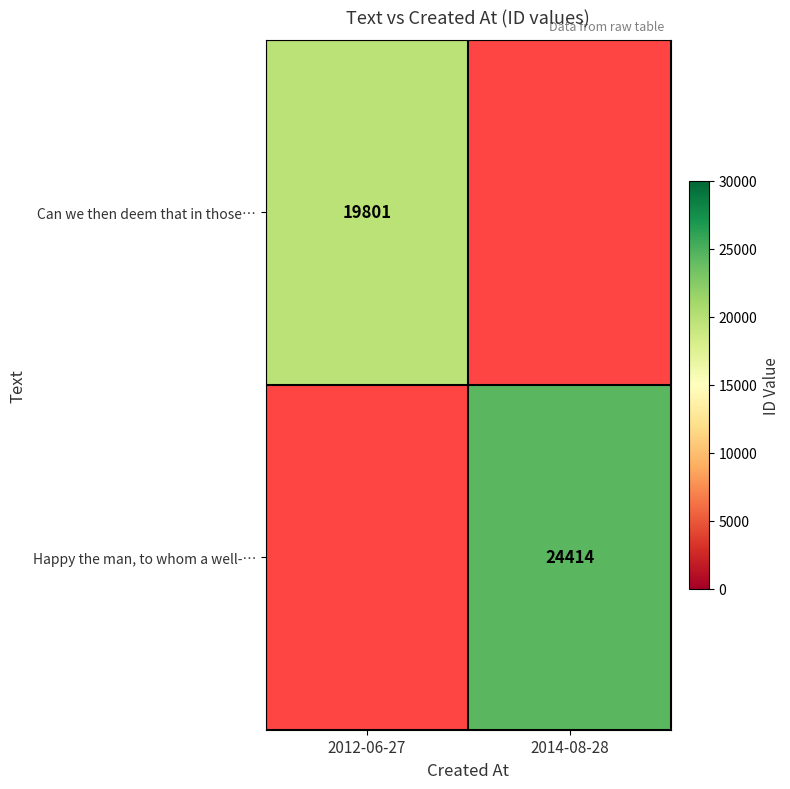

The Happy the man, to whom a well-… series shows 43146.6 at 2014-08-28. True or false?

False